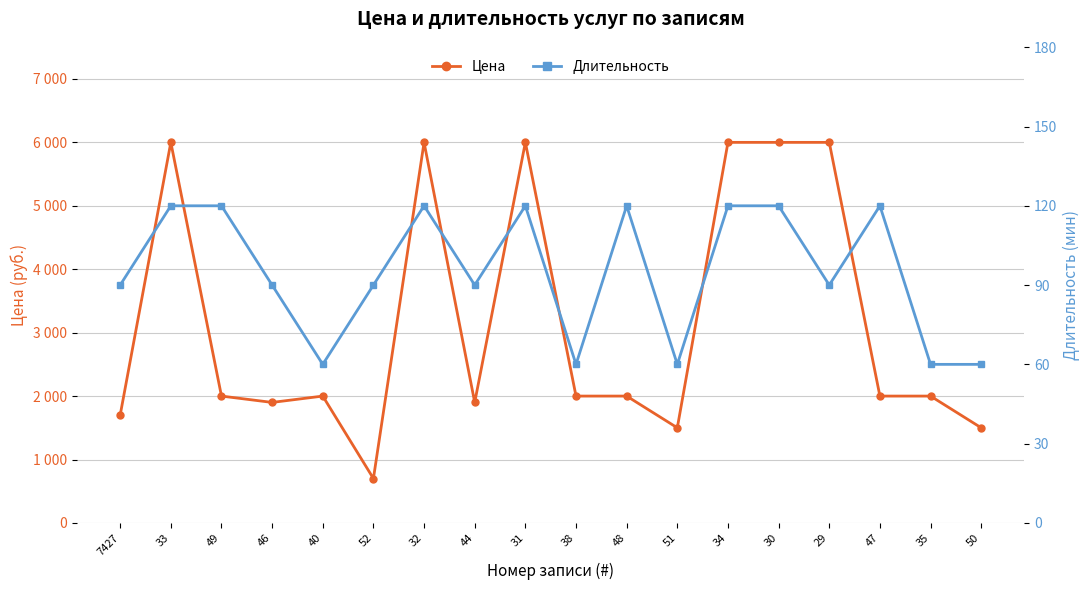

List the labels in order of Длительность value, largest first.

33, 49, 32, 31, 48, 34, 30, 47, 7427, 46, 52, 44, 29, 40, 38, 51, 35, 50